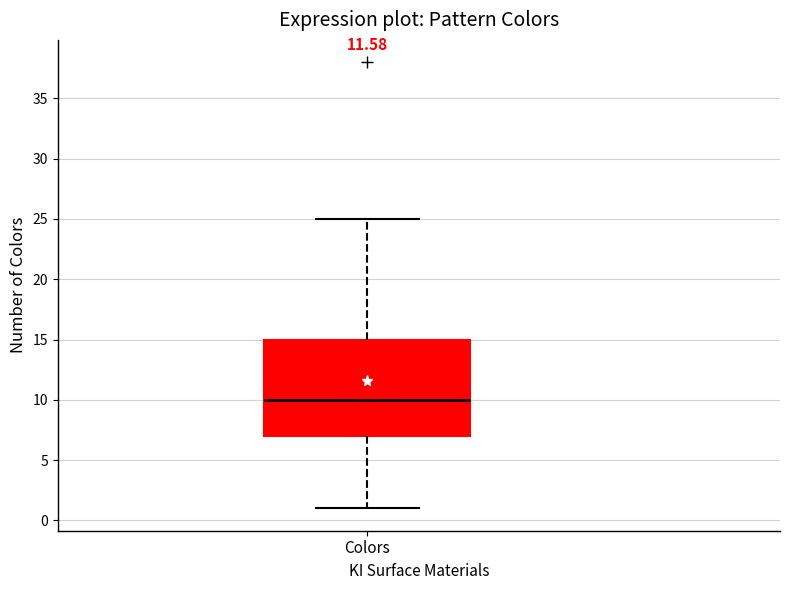

Where is the upper edge of the box for Colors on the y-axis? The values are not printed on the chart, so give them approximately, as read against the axis.

15